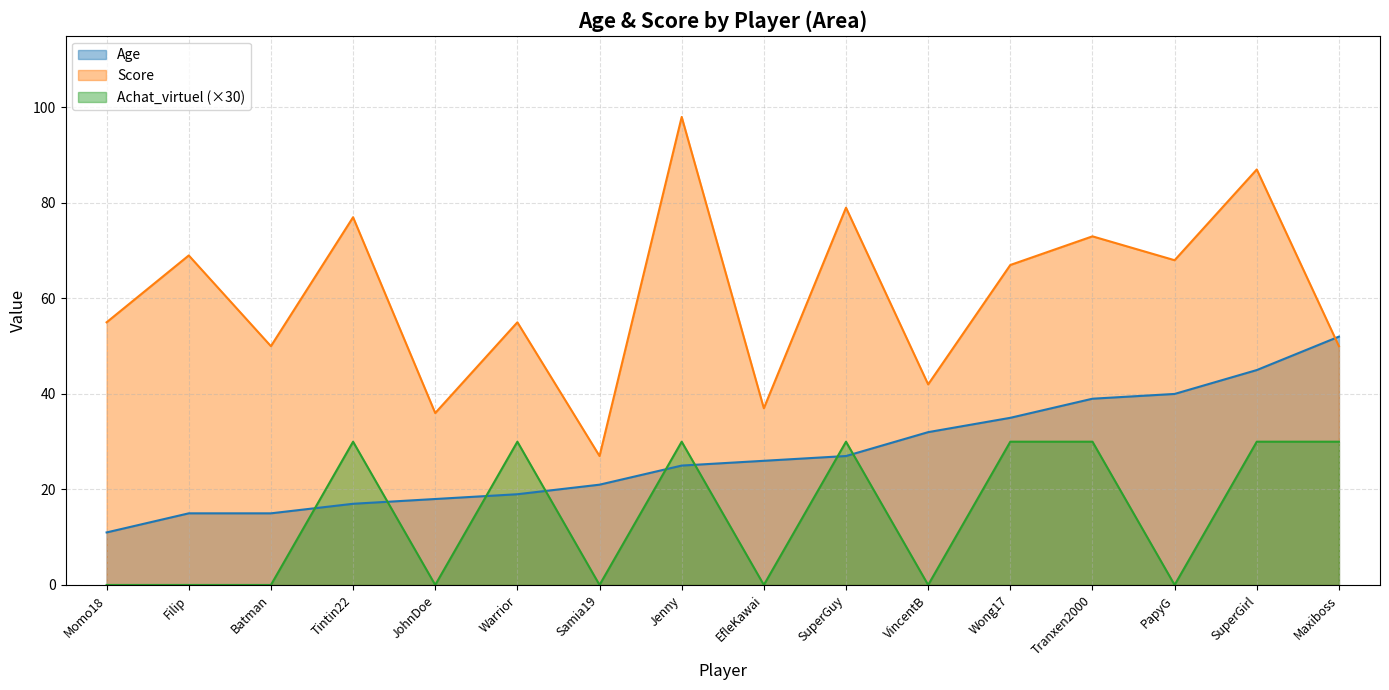

At which category is the sum across all series the highest?

SuperGirl